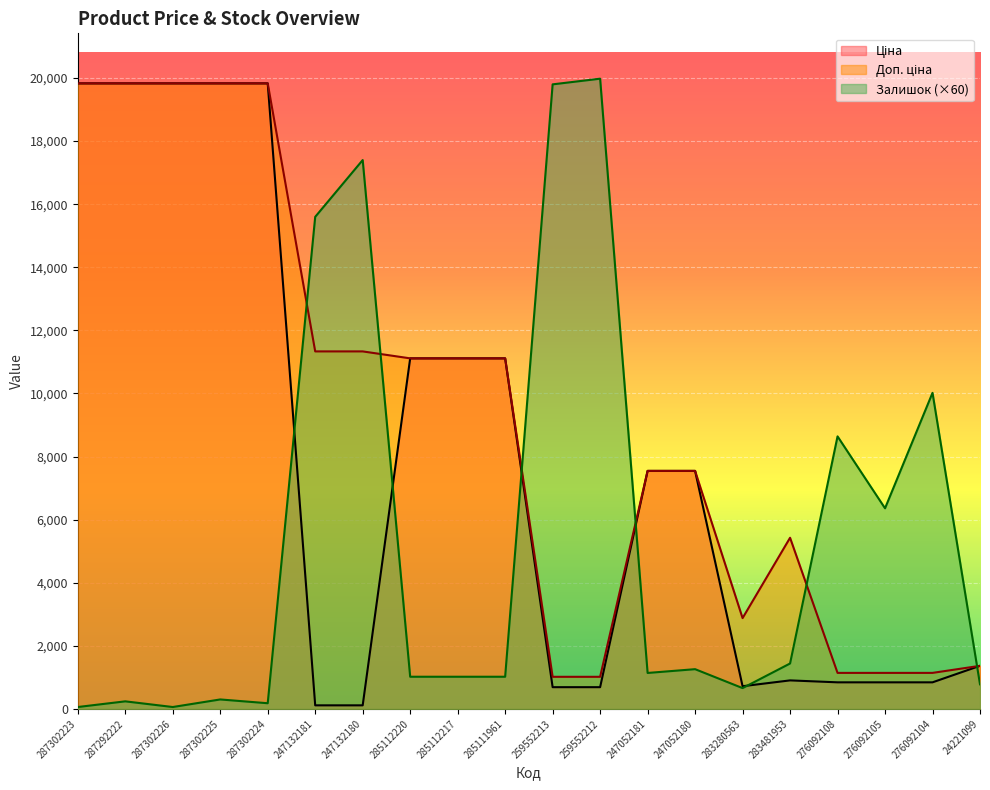

The value of Доп. ціна at 287302223 is 7844.7. True or false?

False